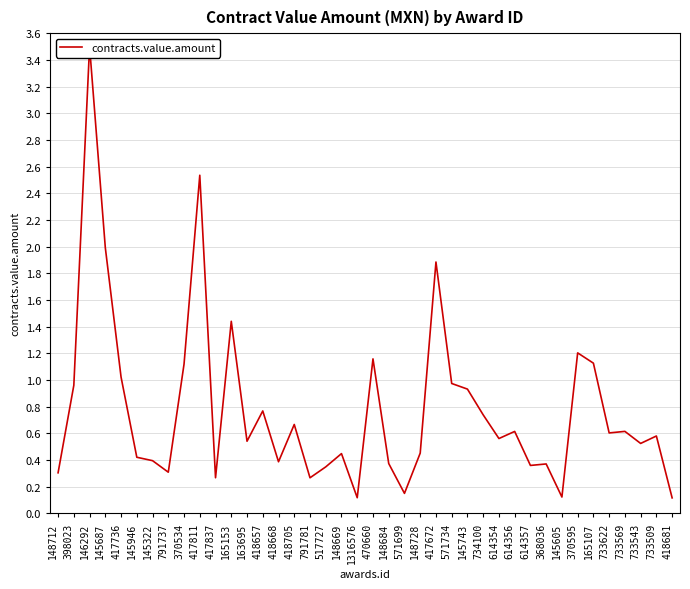

What is the smallest value displayed?

0.1